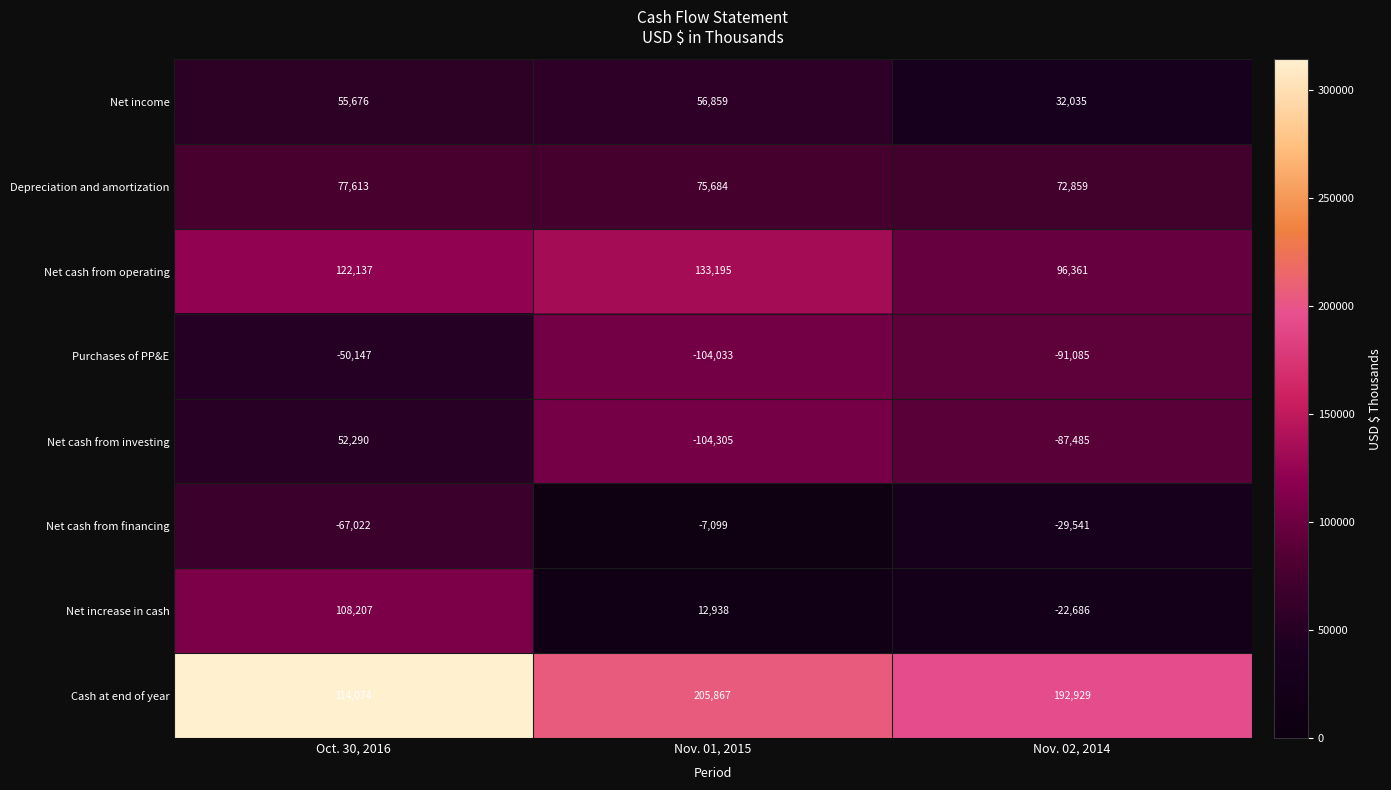

Reading right to left, what are all the values shown in this chart?

Net income: Nov. 02, 2014=32035	Nov. 01, 2015=56859	Oct. 30, 2016=55676
Depreciation and amortization: Nov. 02, 2014=72859	Nov. 01, 2015=75684	Oct. 30, 2016=77613
Net cash from operating: Nov. 02, 2014=96361	Nov. 01, 2015=133195	Oct. 30, 2016=122137
Purchases of PP&E: Nov. 02, 2014=-91085	Nov. 01, 2015=-104033	Oct. 30, 2016=-50147
Net cash from investing: Nov. 02, 2014=-87485	Nov. 01, 2015=-104305	Oct. 30, 2016=52290
Net cash from financing: Nov. 02, 2014=-29541	Nov. 01, 2015=-7099	Oct. 30, 2016=-67022
Net increase in cash: Nov. 02, 2014=-22686	Nov. 01, 2015=12938	Oct. 30, 2016=108207
Cash at end of year: Nov. 02, 2014=192929	Nov. 01, 2015=205867	Oct. 30, 2016=314074